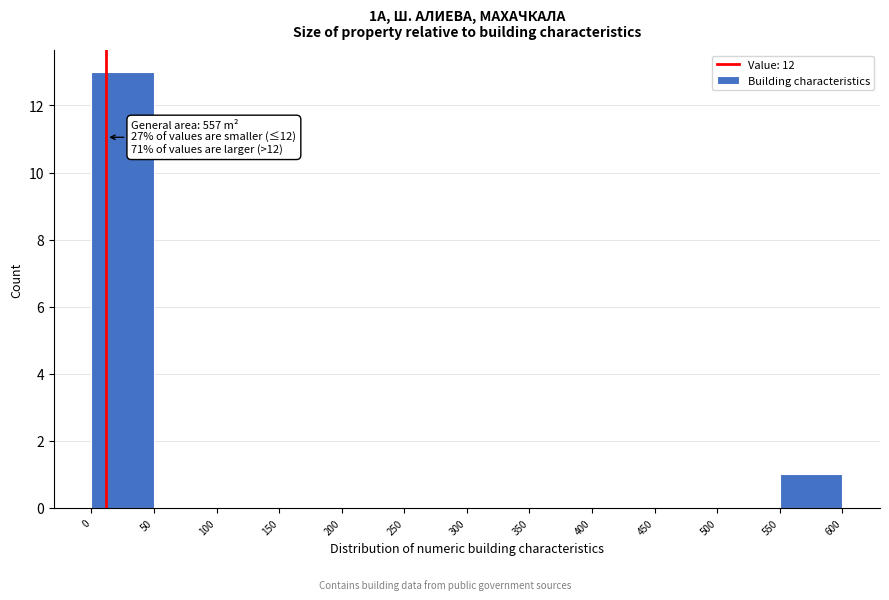

Which range on the x-axis has the tallest bar?

0 to 50